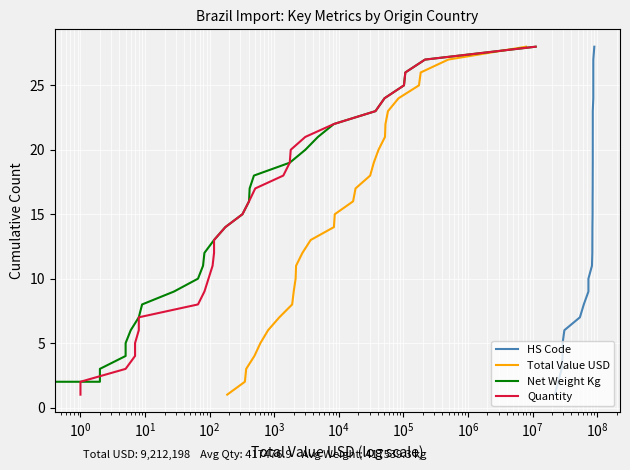

What are all the series names shown in the legend?

HS Code, Total Value USD, Net Weight Kg, Quantity